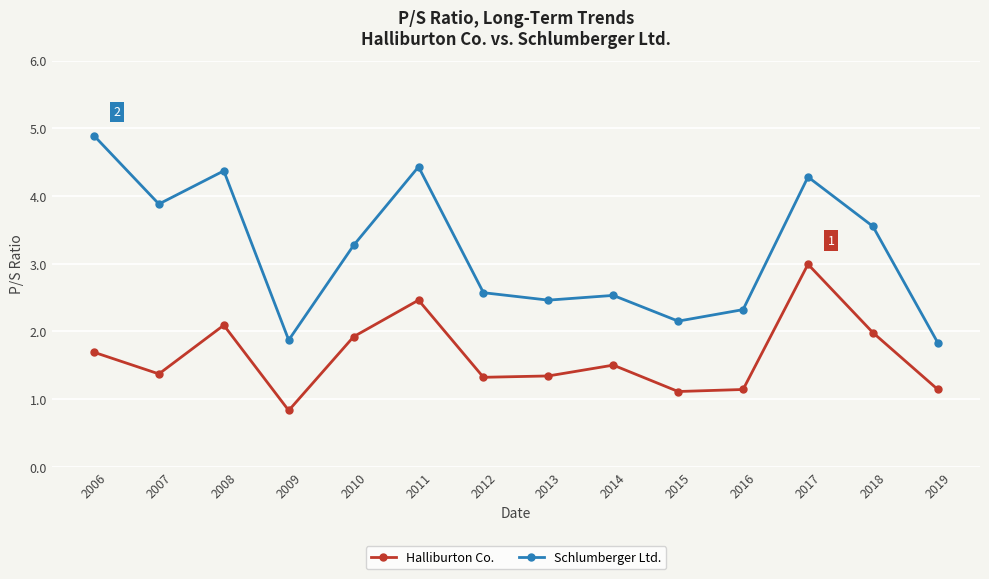

Which series has the largest range (max minus min)?

Schlumberger Ltd.